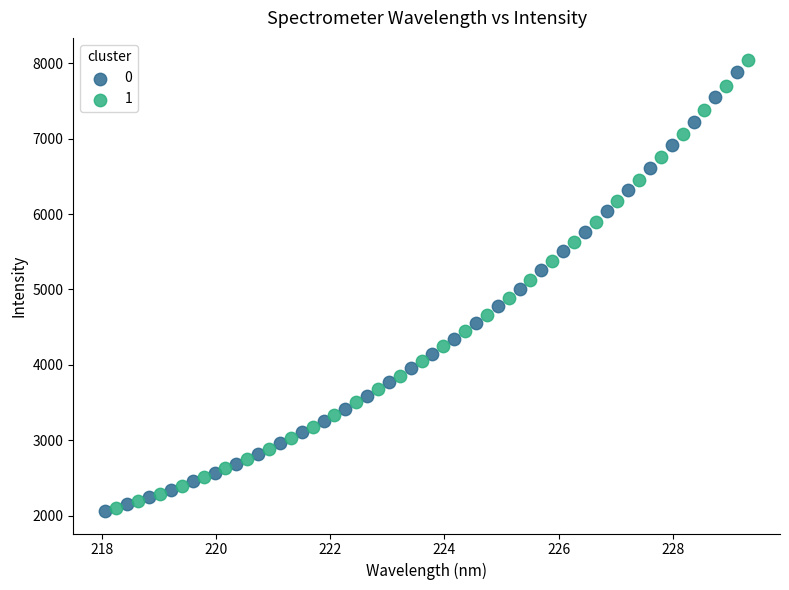

What are all the series names shown in the legend?

0, 1